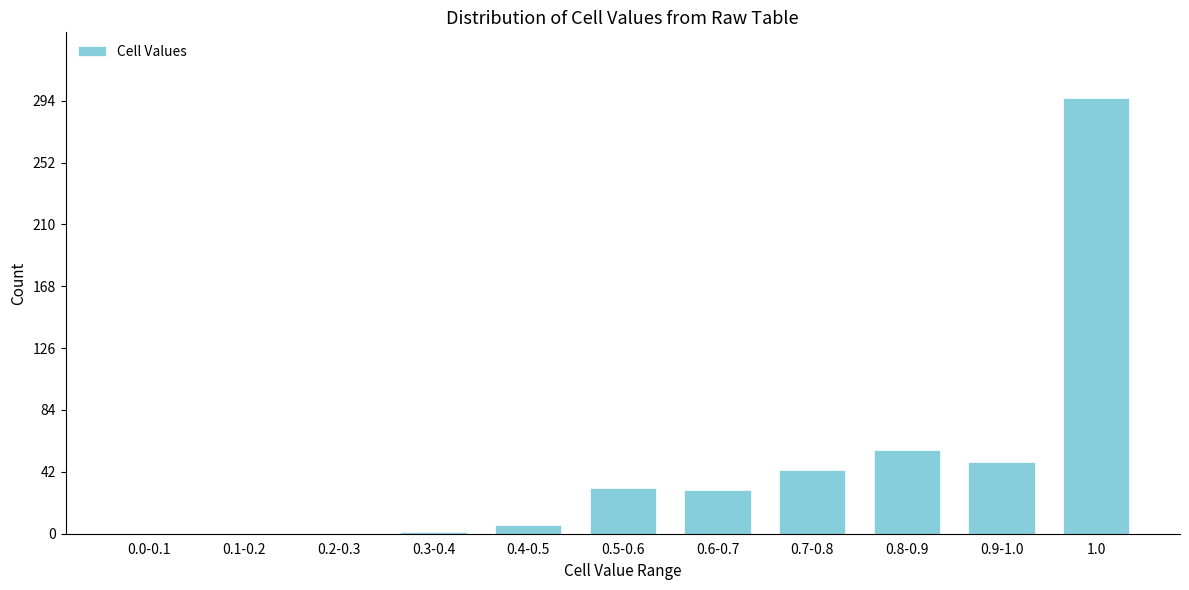

What is the change in value from 0.2-0.3 to 0.9-1.0?

+49